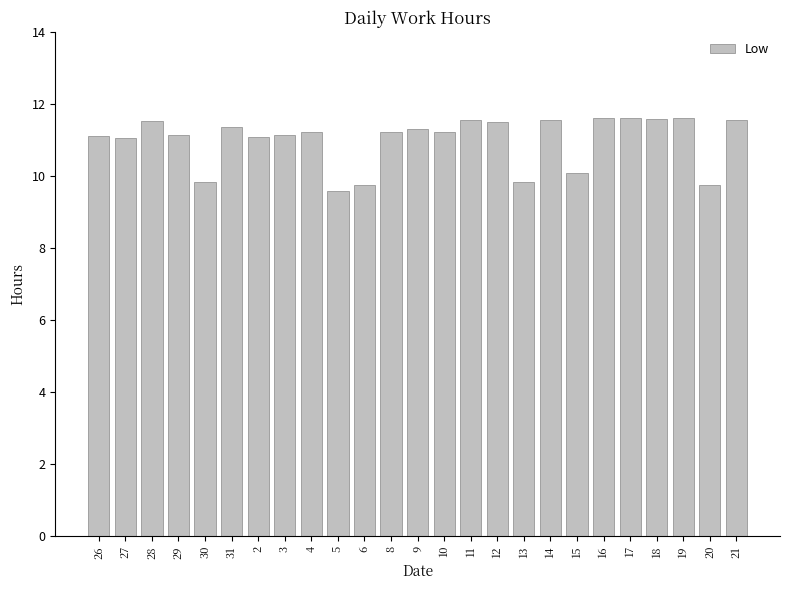

What is the sum of all values?

274.8